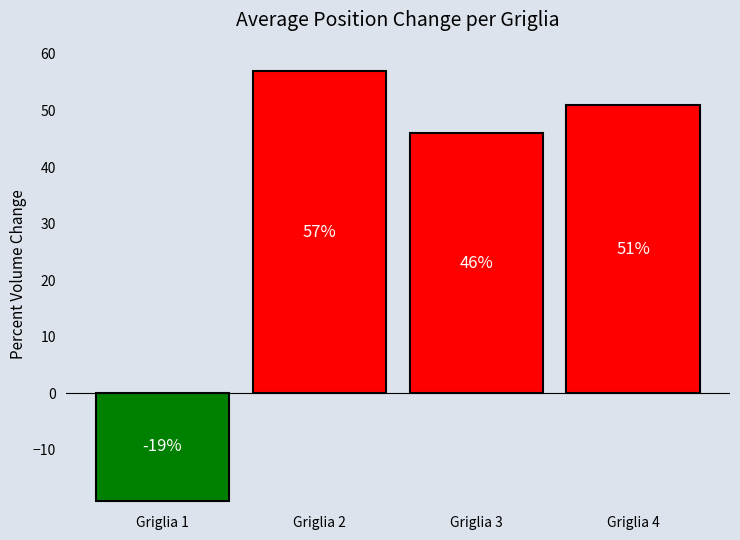

What value does the data have at Griglia 3?

46